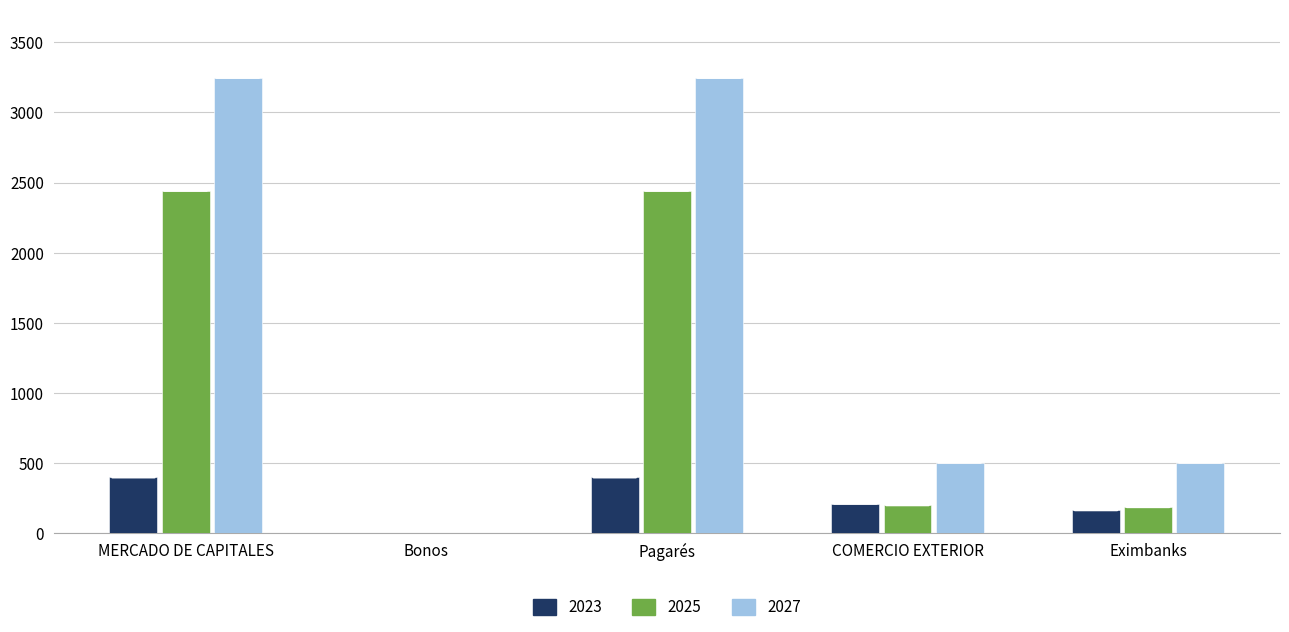

Which series changed the most between Bonos and Pagarés?

2027